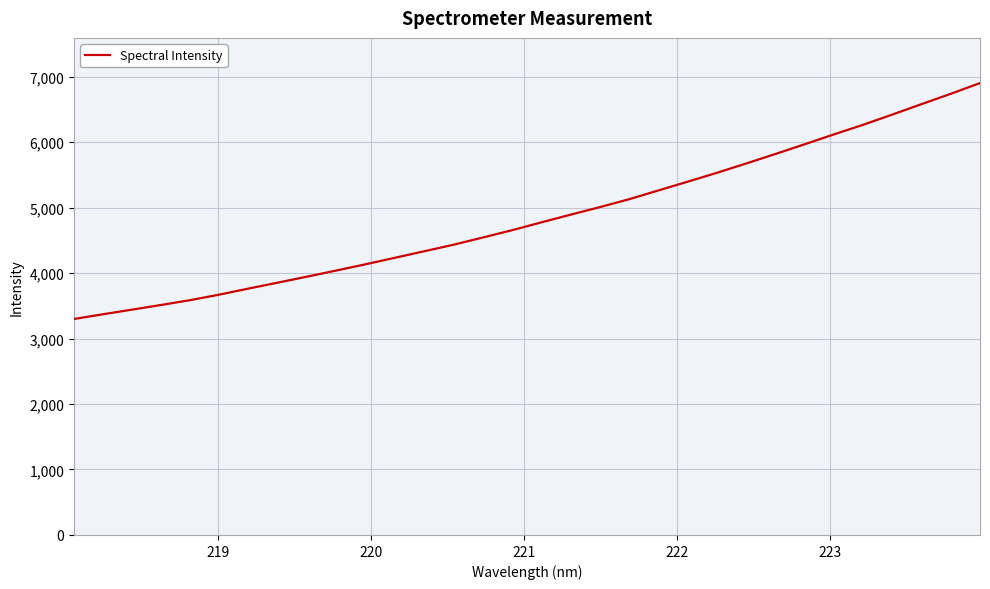

What is the difference between the maximum and minimum values?

3602.2